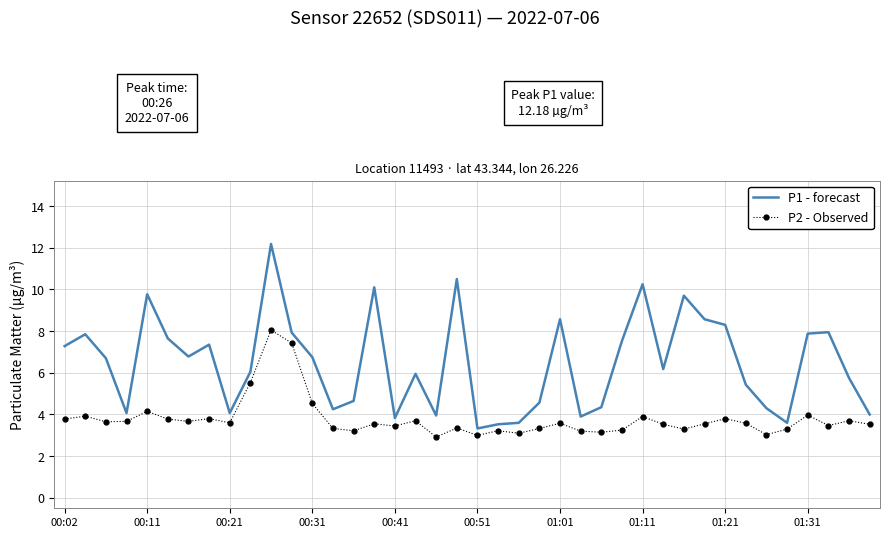

Which series has the largest range (max minus min)?

P1 - forecast